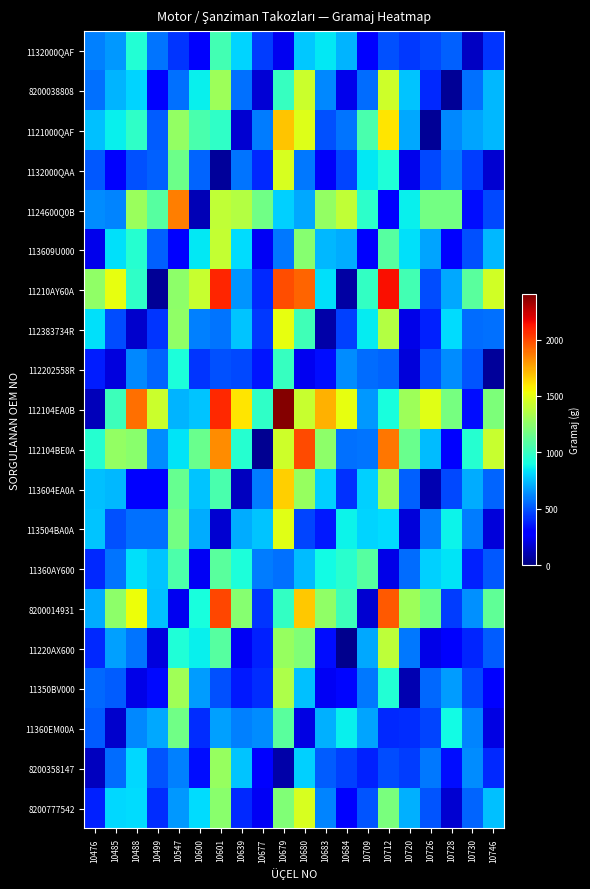

Which has a higher value, 10639 or 10684?

10639